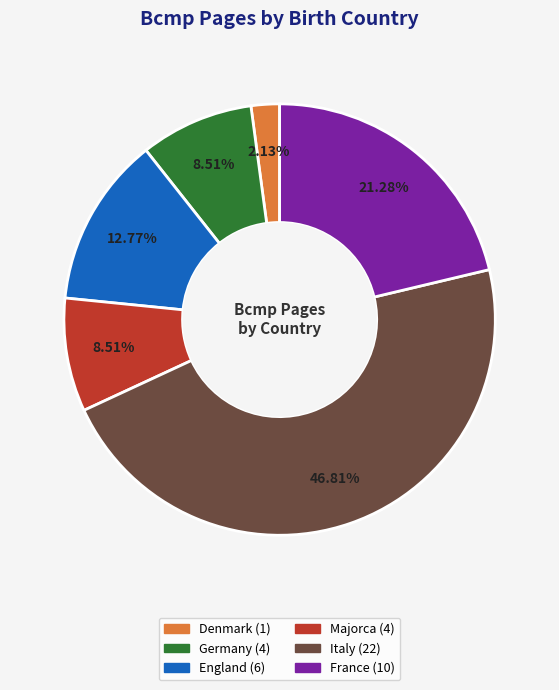

Is there any slice that represents more than half of the pie?

No